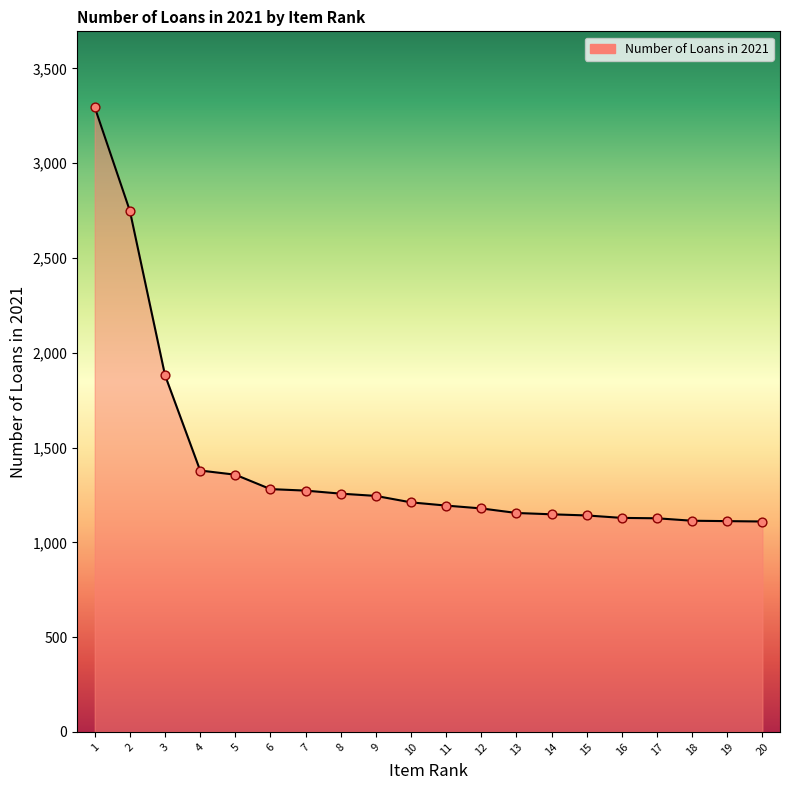

What is the change in value from 3 to 4?

-503